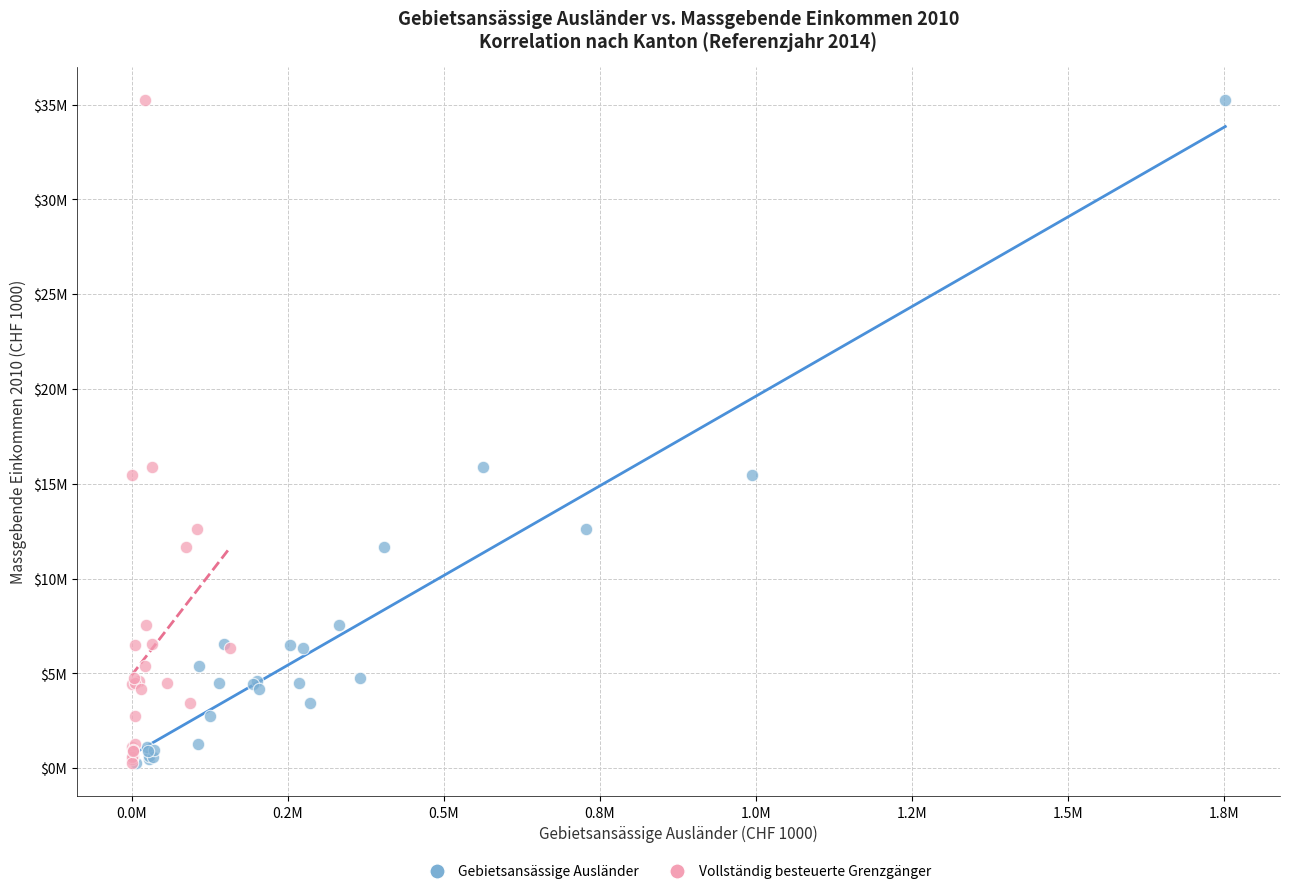

What are all the series names shown in the legend?

Gebietsansässige Ausländer, Vollständig besteuerte Grenzgänger